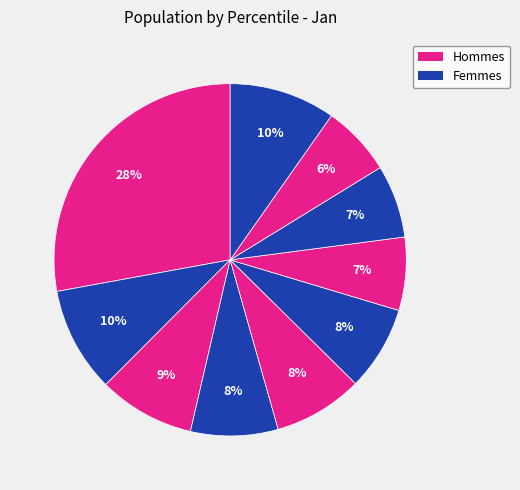

How many slices are in this pie chart?

10